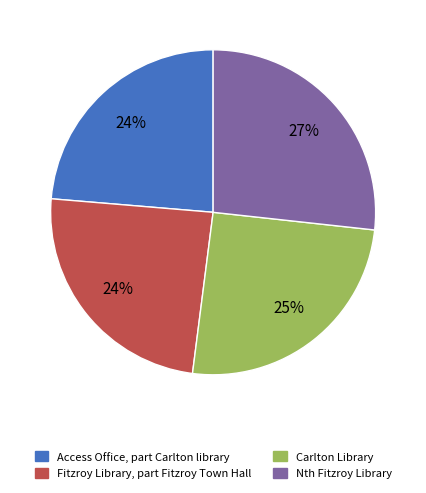

What is the ratio of the value at Access Office, part Carlton library to the value at Fitzroy Library, part Fitzroy Town Hall?

1.0